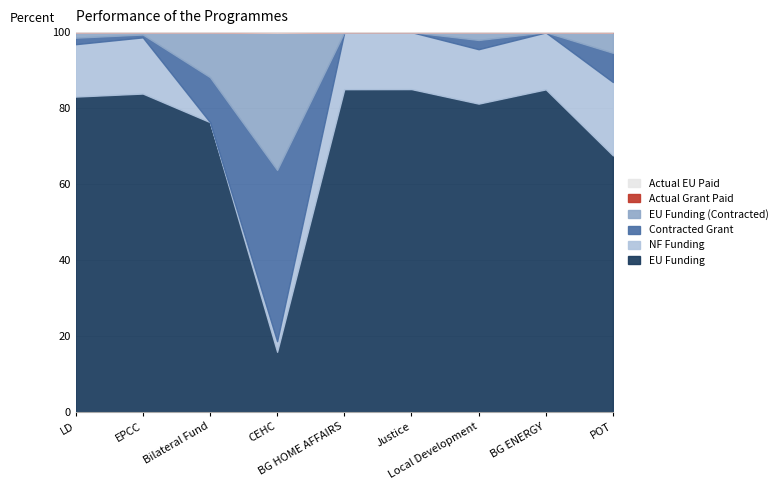

The value of Actual Grant Paid at BG HOME AFFAIRS is 38621.1. True or false?

False